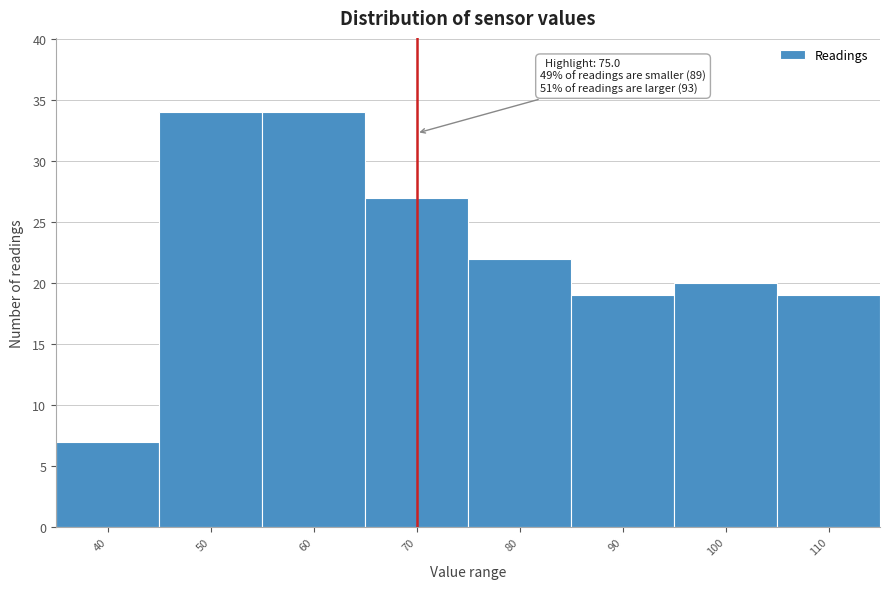

Reading right to left, list all the values displayed in this chart.

19	20	19	22	27	34	34	7